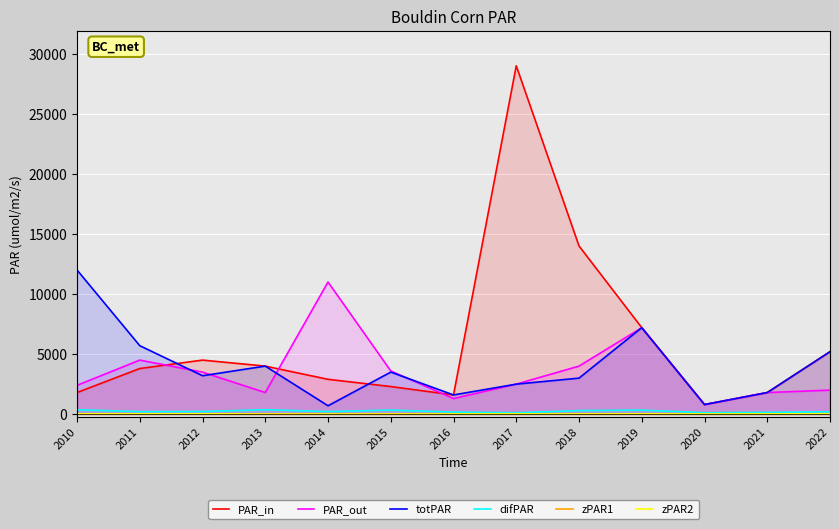

At which category is the sum across all series the highest?

2017